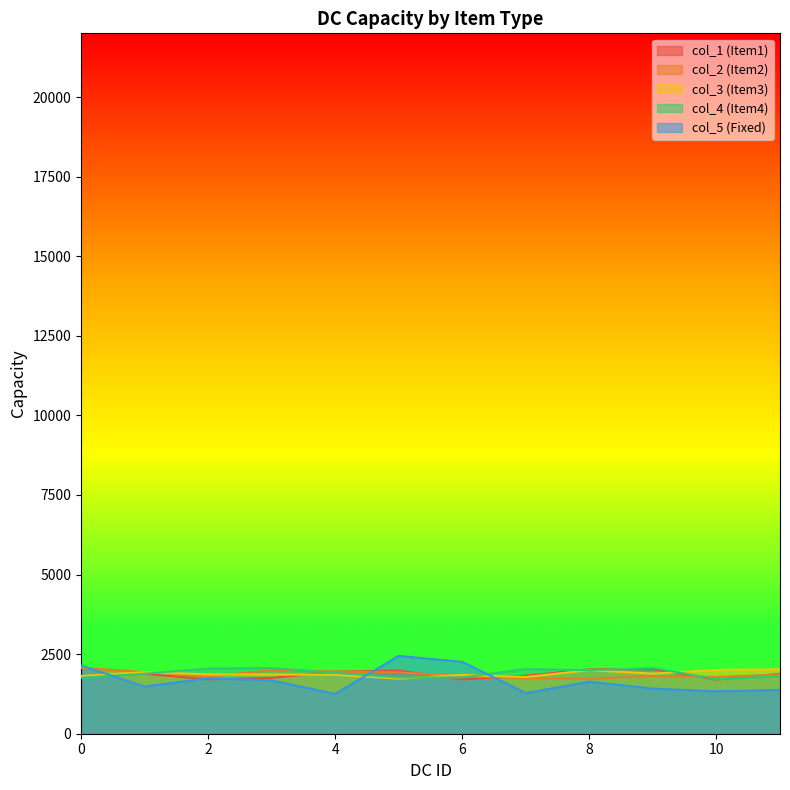

What is the average value of the col_3 series?

1882.4